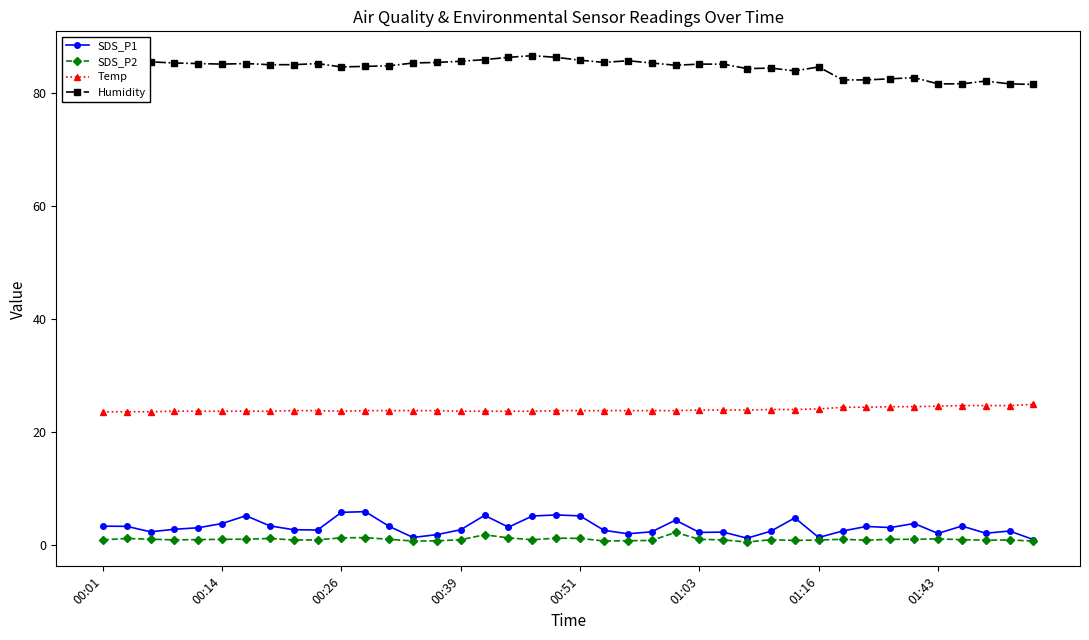

What are all the series names shown in the legend?

SDS_P1, SDS_P2, Temp, Humidity